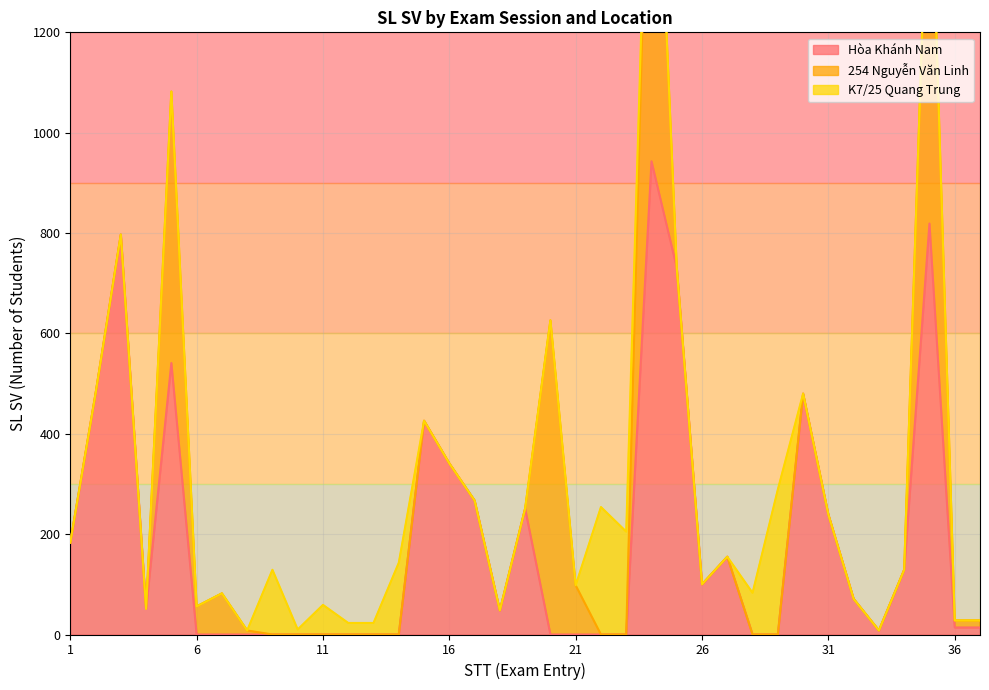

The value of Hòa Khánh Nam at 34 is 50. True or false?

False